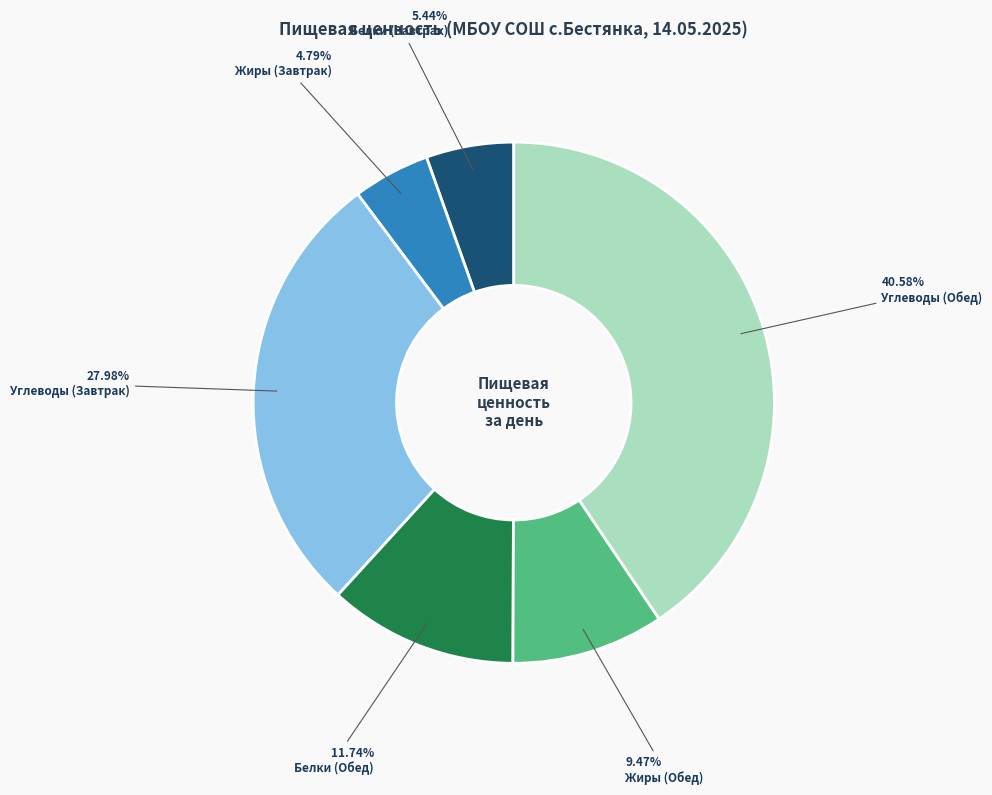

Does any single category account for the majority?

No